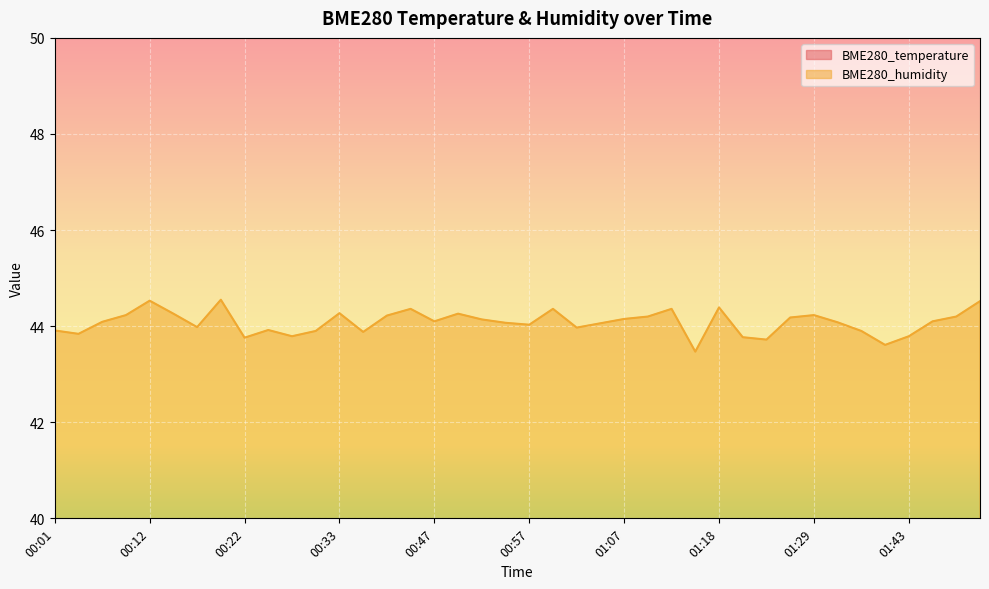

Reading right to left, list all the values displayed in this chart.

BME280_temperature: 26.0	26.0	26.0	26.0	26.0	26.0	26.1	26.1	26.1	26.1	26.1	26.1	26.1	26.1	26.1	26.1	26.1	26.1	26.1	26.1	26.1	26.1	26.1	26.1	26.1	26.1	26.1	26.1	26.1	26.1	26.1	26.1	26.1	26.1	26.1	26.1	26.2	26.2	26.1	26.1
BME280_humidity: 44.5	44.2	44.1	43.8	43.6	43.9	44.1	44.2	44.2	43.7	43.8	44.4	43.5	44.4	44.2	44.1	44.1	44.0	44.4	44.0	44.1	44.1	44.3	44.1	44.4	44.2	43.9	44.3	43.9	43.8	43.9	43.8	44.5	44.0	44.3	44.5	44.2	44.1	43.8	43.9